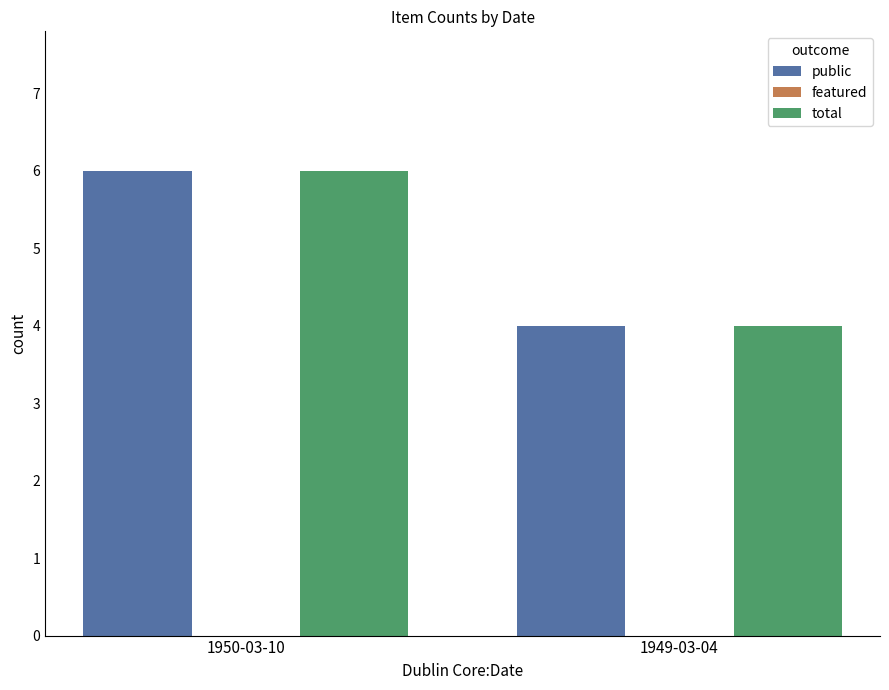

What position from the right is 1950-03-10?

2